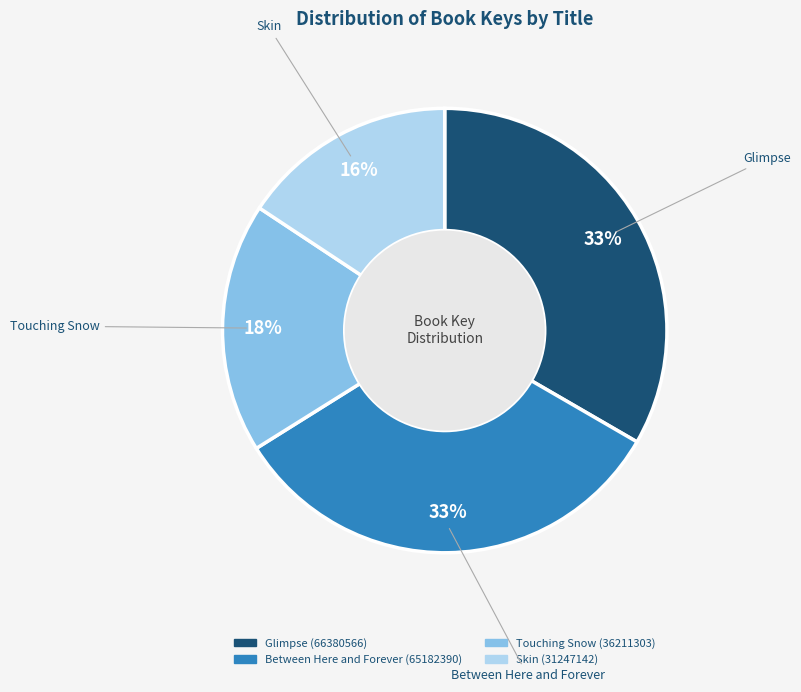

To the nearest percent, what portion does Touching Snow represent?

18%